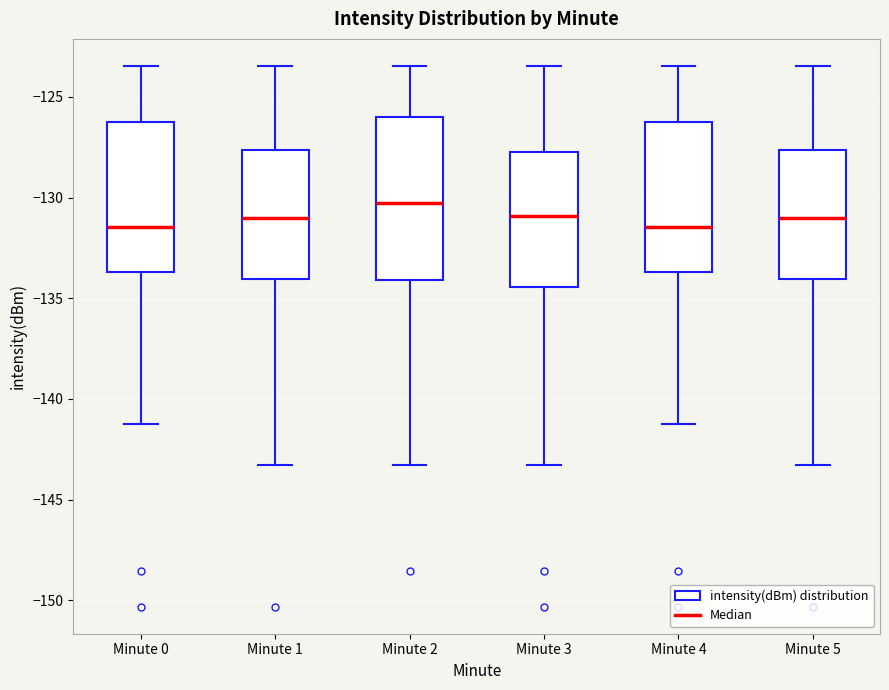

Where is the upper edge of the box for Minute 1 on the y-axis? The values are not printed on the chart, so give them approximately, as read against the axis.

-127.5